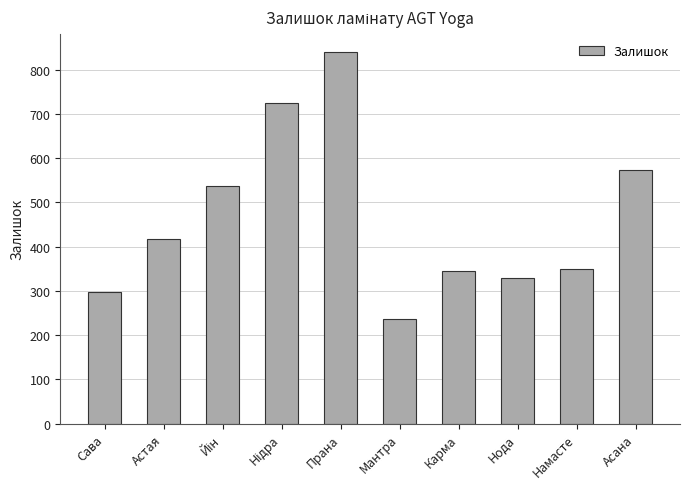

Does the chart contain any negative values?

No